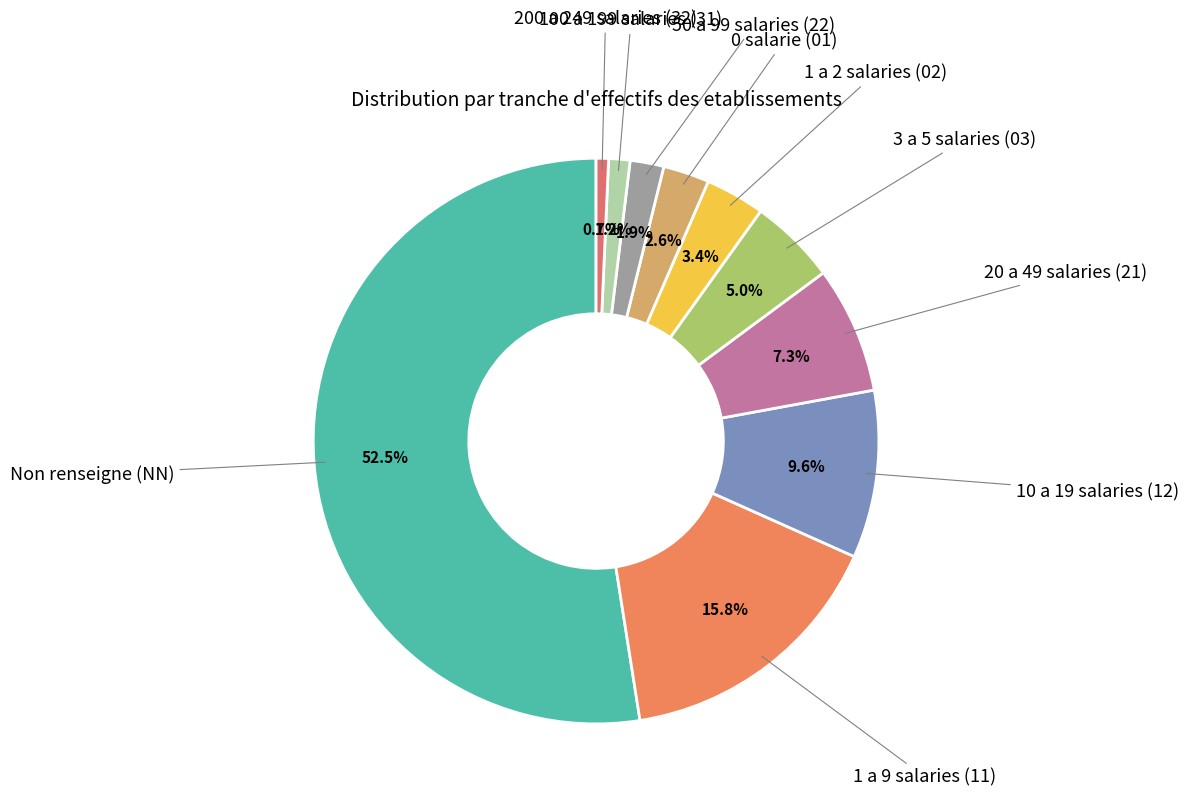

To the nearest percent, what is the difference between the largest and smallest slice percentages?

52%